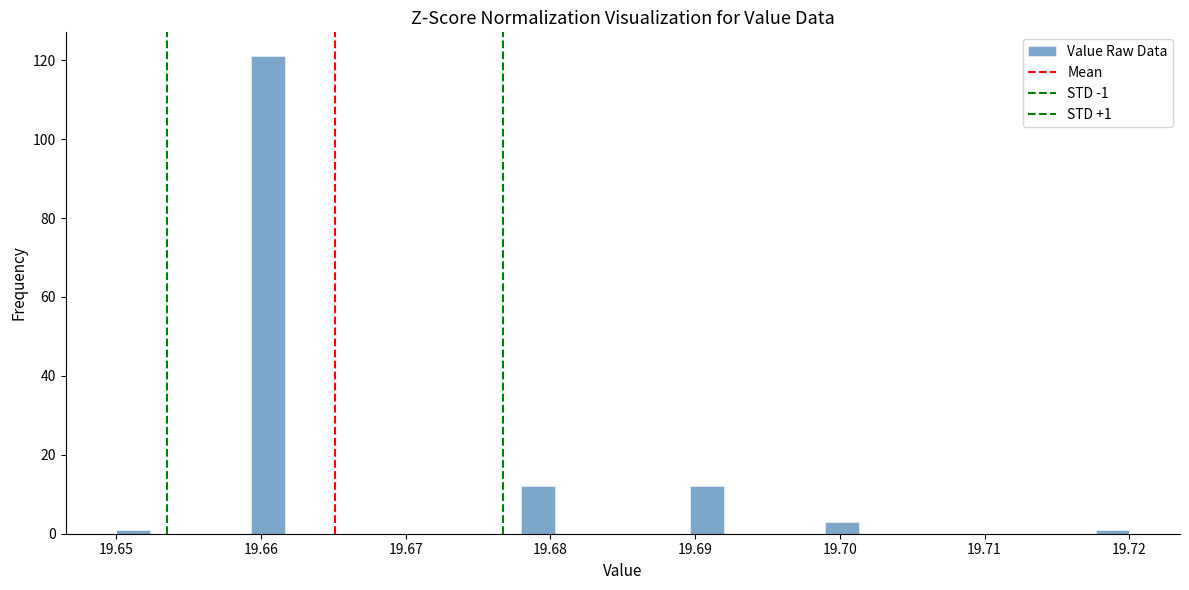

Around what value on the x-axis is the tallest bar? Give the approximate position of its centre, as read against the axis.

19.661